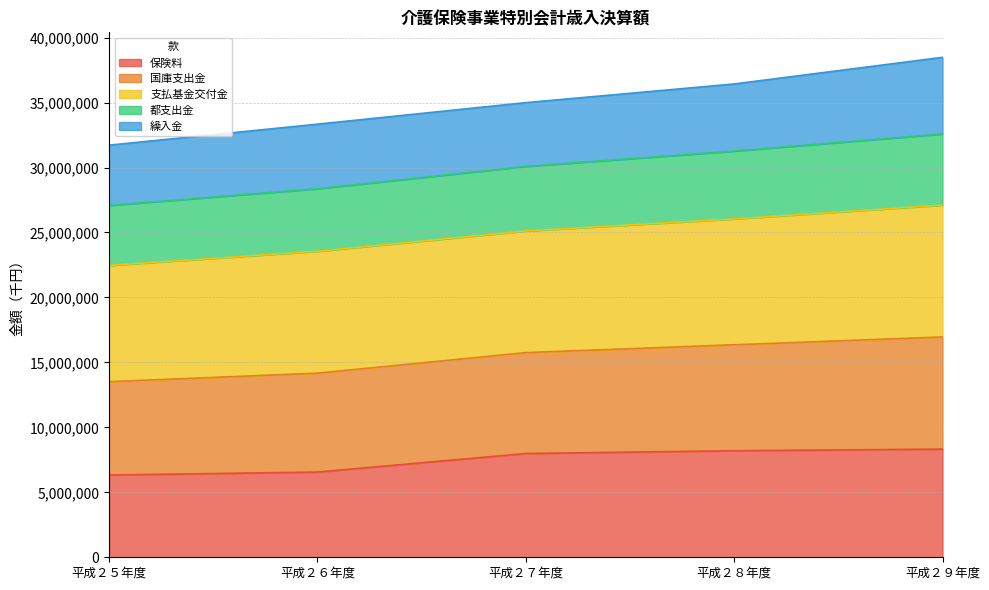

What are all the series names shown in the legend?

保険料, 国庫支出金, 支払基金交付金, 都支出金, 繰入金